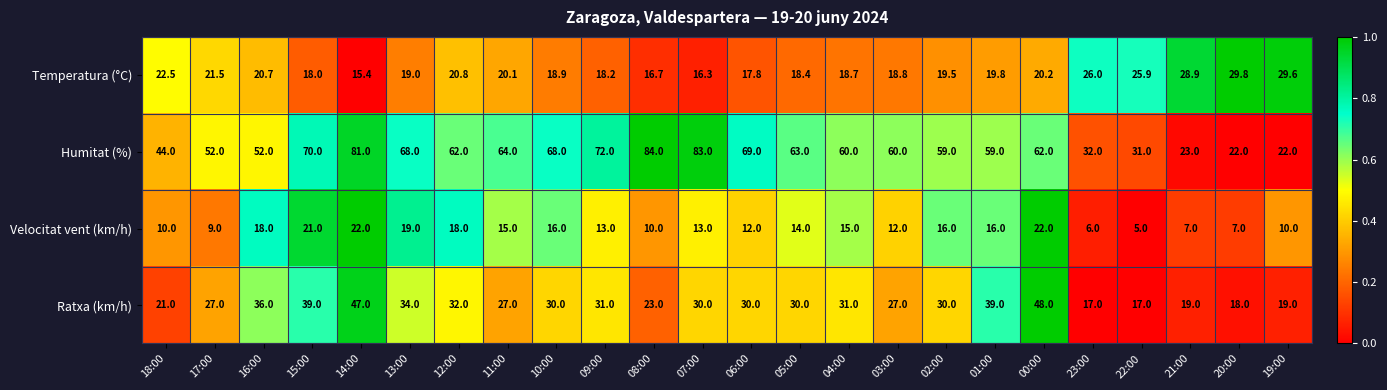

Is it true that Ratxa (km/h) equals 39.0 at 01:00?

True